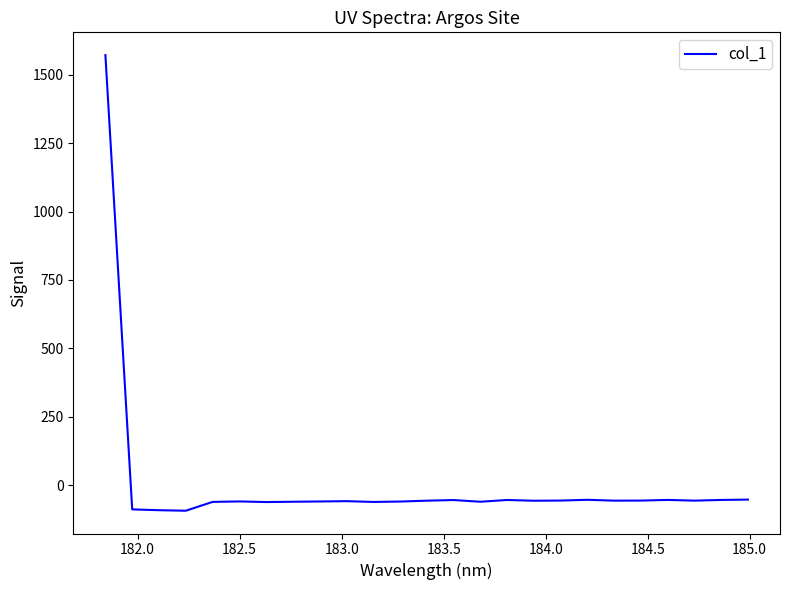

What is the maximum value shown in the chart?

1571.7